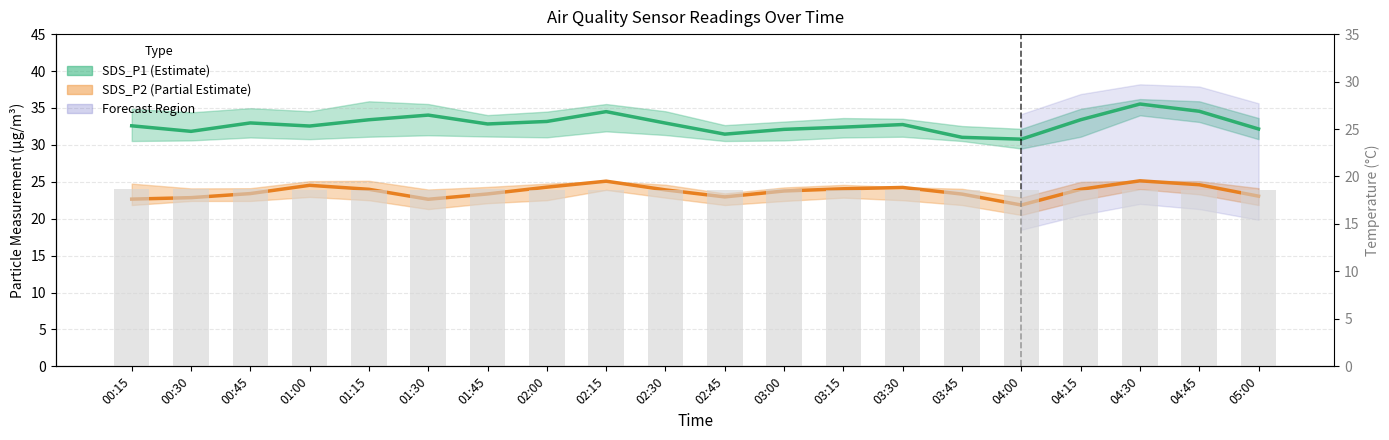

How many categories are shown in the chart?

20